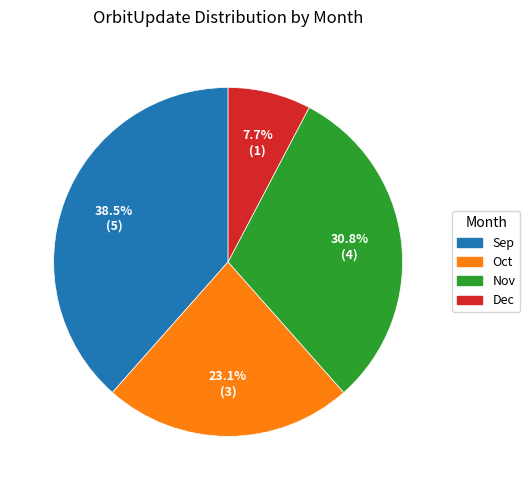

Which slice is the largest?

Sep